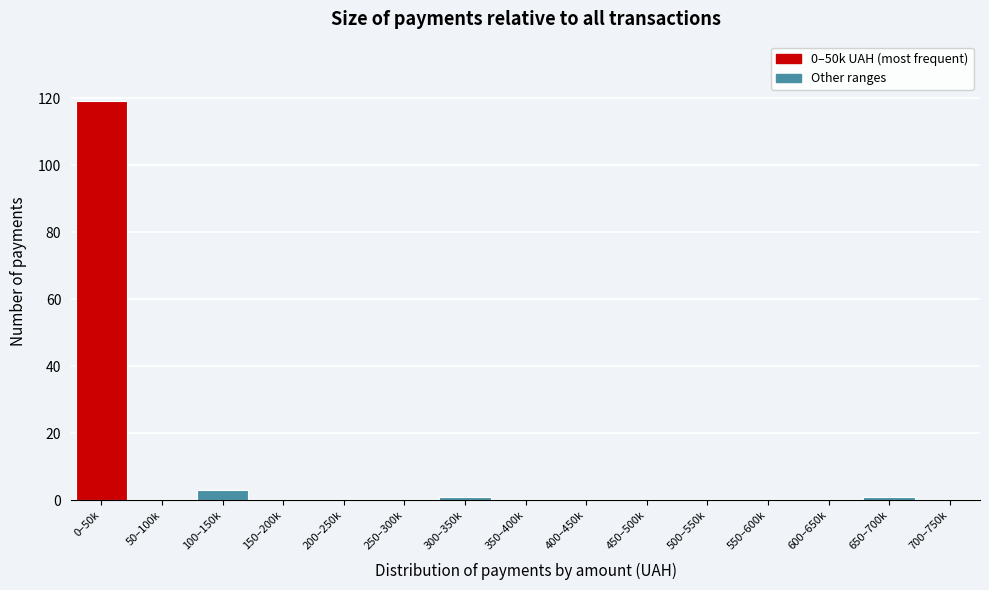

Reading left to right, transcribe all the data shown in this chart.

0–50k=119	50–100k=0	100–150k=3	150–200k=0	200–250k=0	250–300k=0	300–350k=1	350–400k=0	400–450k=0	450–500k=0	500–550k=0	550–600k=0	600–650k=0	650–700k=1	700–750k=0